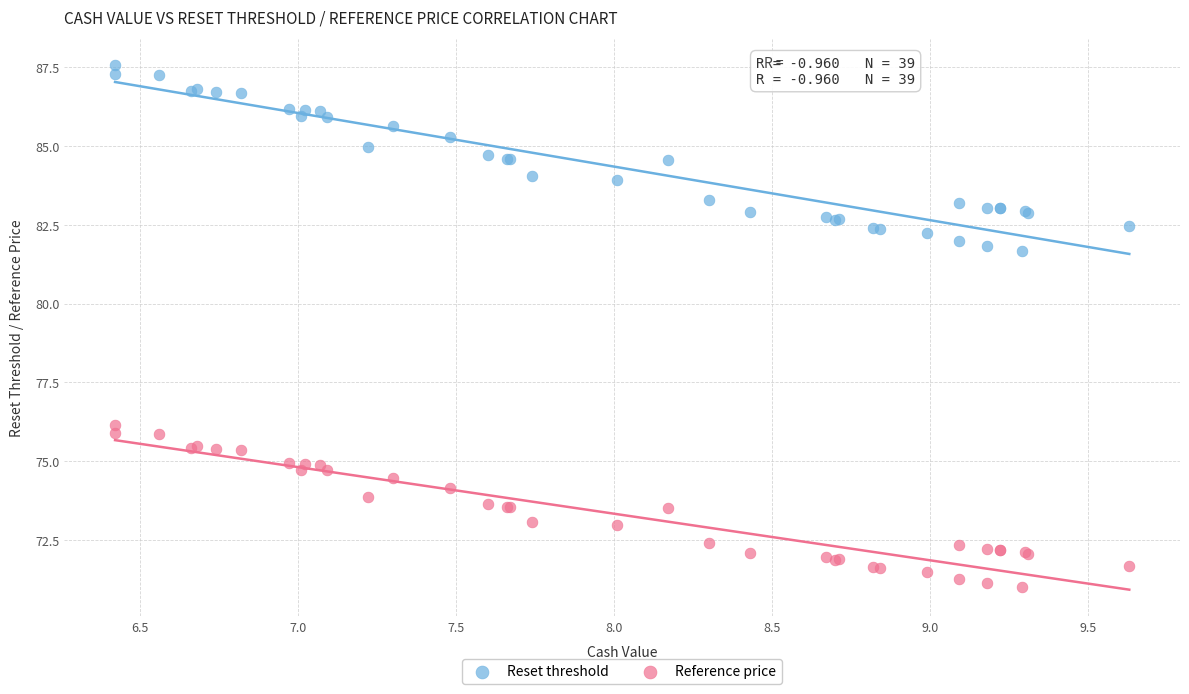

Which series has the largest Y range (max minus min)?

Reset threshold